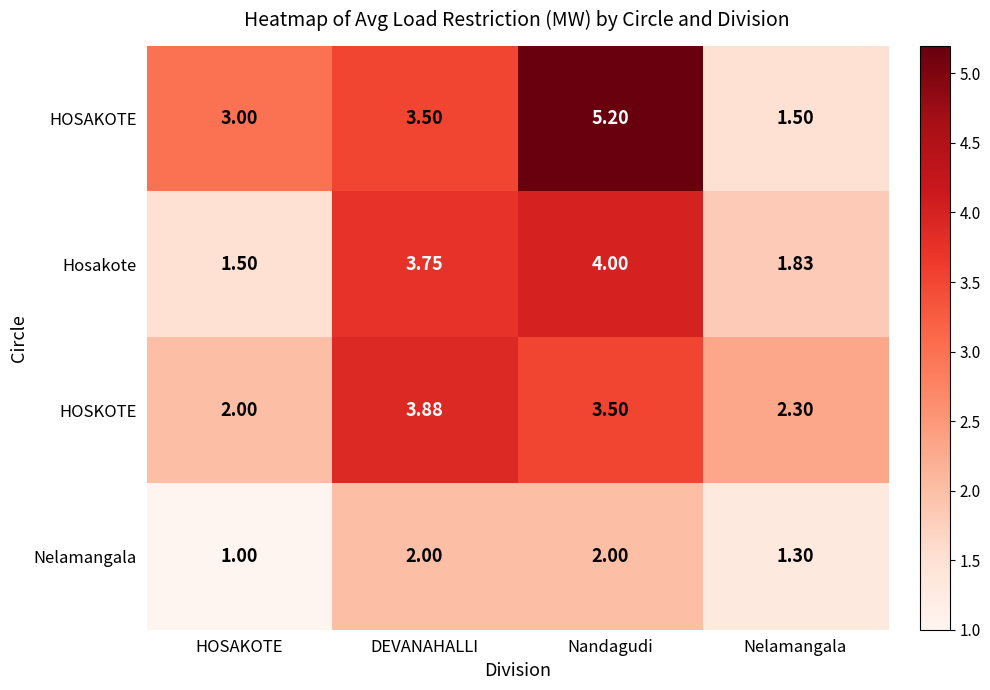

What is the total value across all series at Nelamangala?

6.9